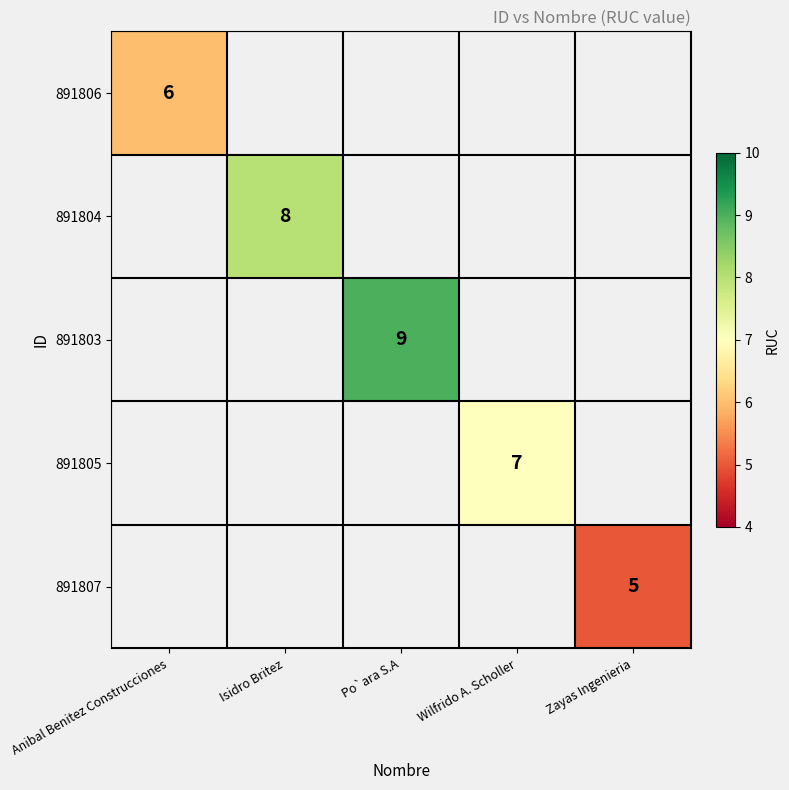

The 891807 series shows 5 at Zayas Ingenieria. True or false?

True